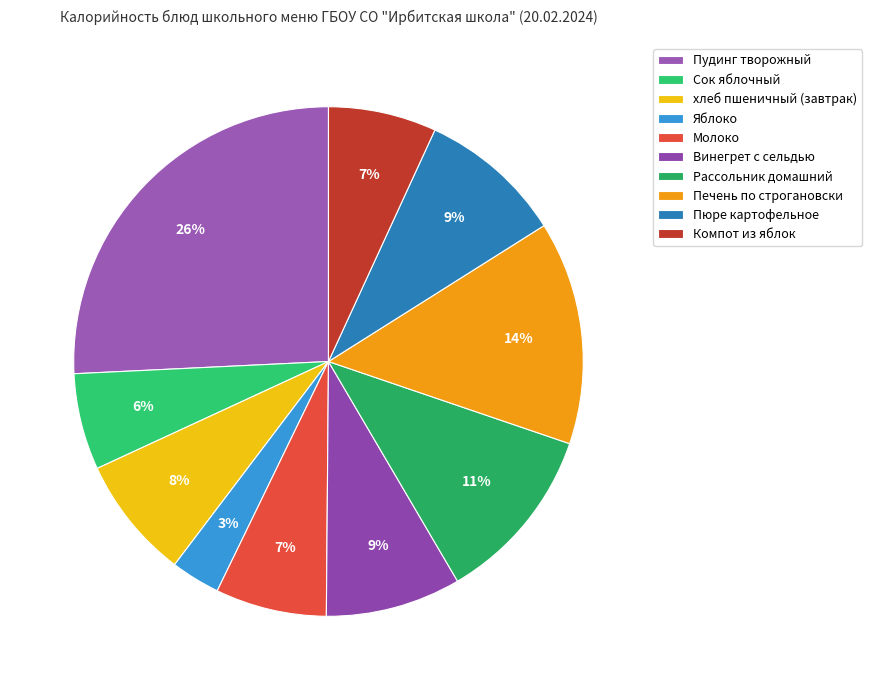

To the nearest percent, what portion does Винегрет с сельдью represent?

9%